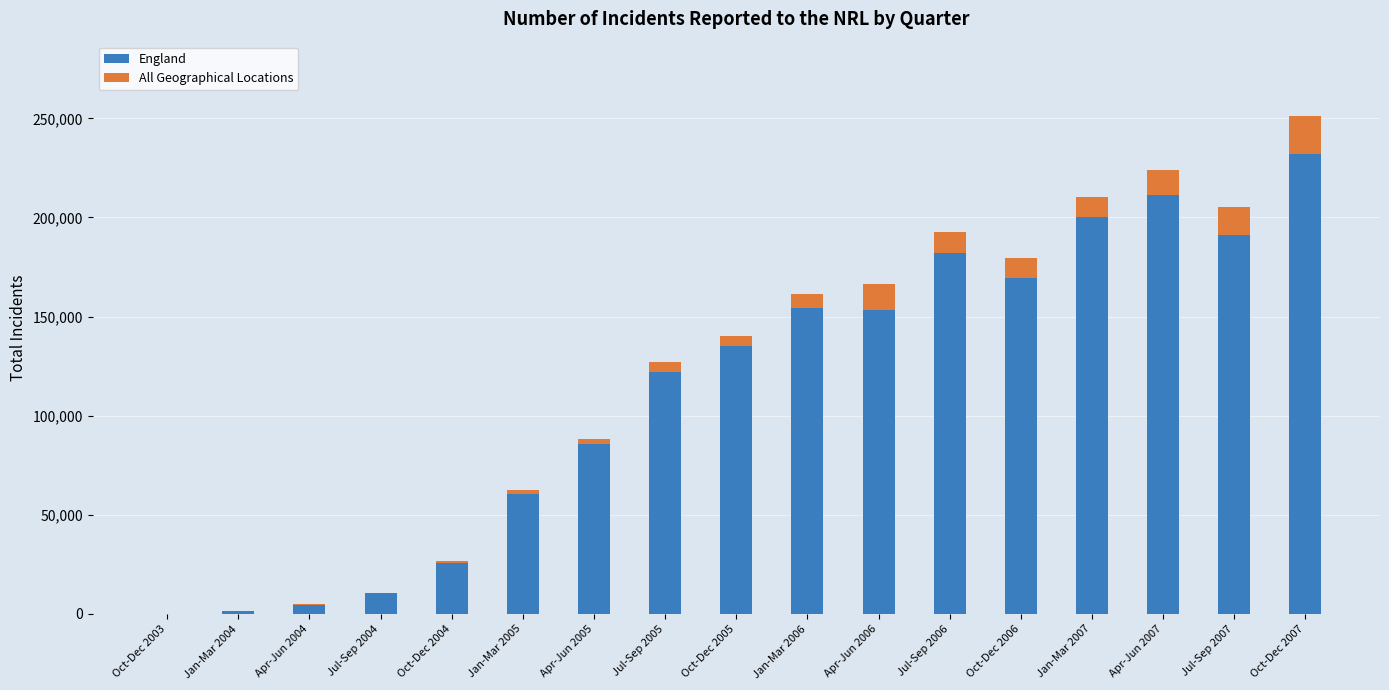

What is the difference between the England values at Apr-Jun 2007 and Jul-Sep 2005?

89319